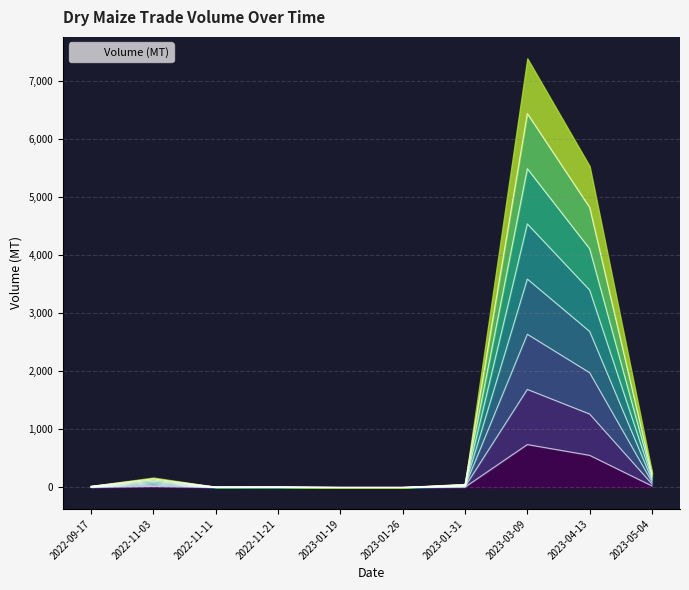

The chart shows a value of 16.4 at 2022-11-11. True or false?

False